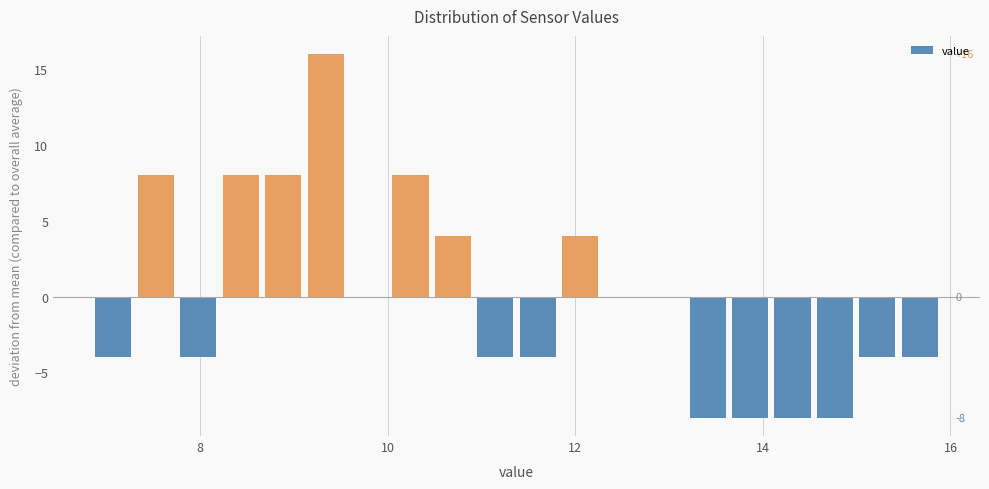

Around what value on the x-axis is the tallest bar? Give the approximate position of its centre, as read against the axis.

9.4